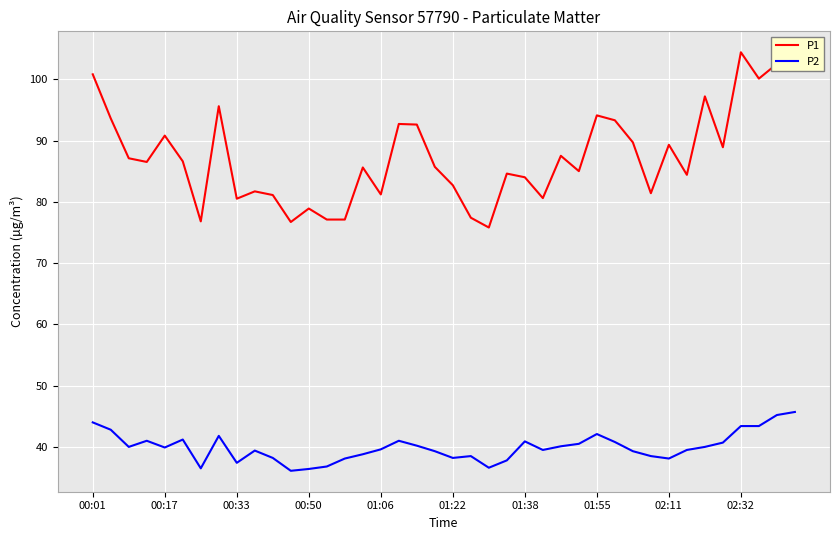

True or false: P1 and P2 intersect in this chart.

False